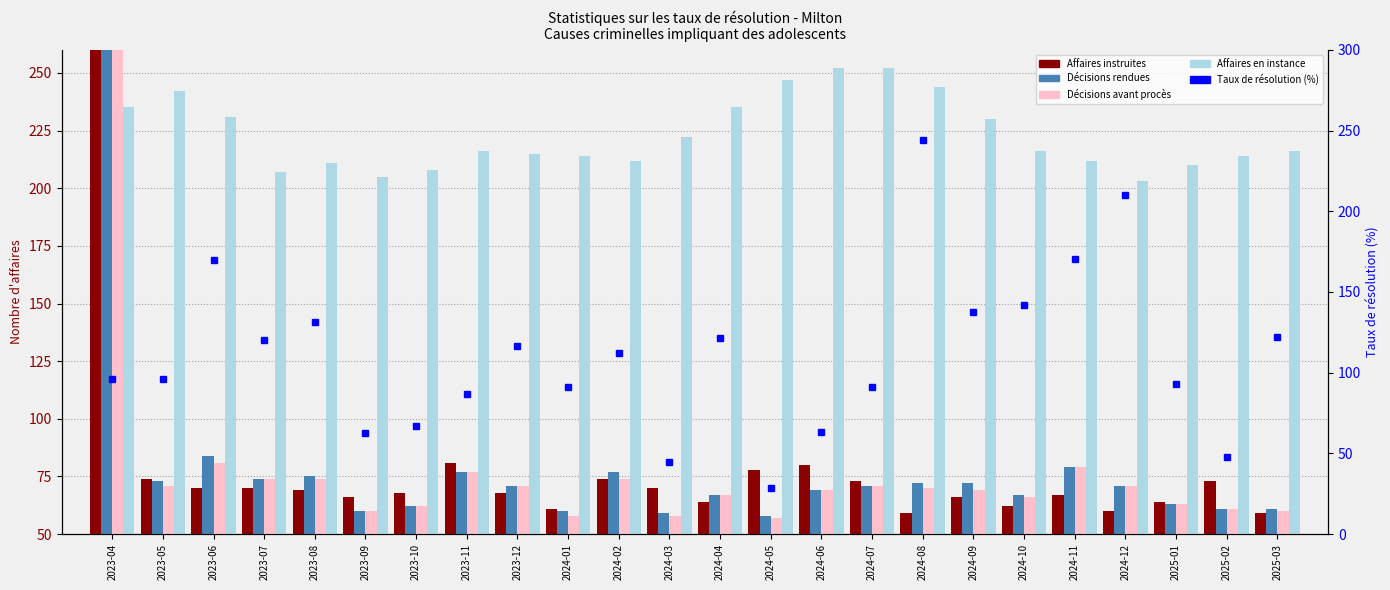

True or false: Taux de résolution (%) has a value of 87.1 at 2023-11.

True